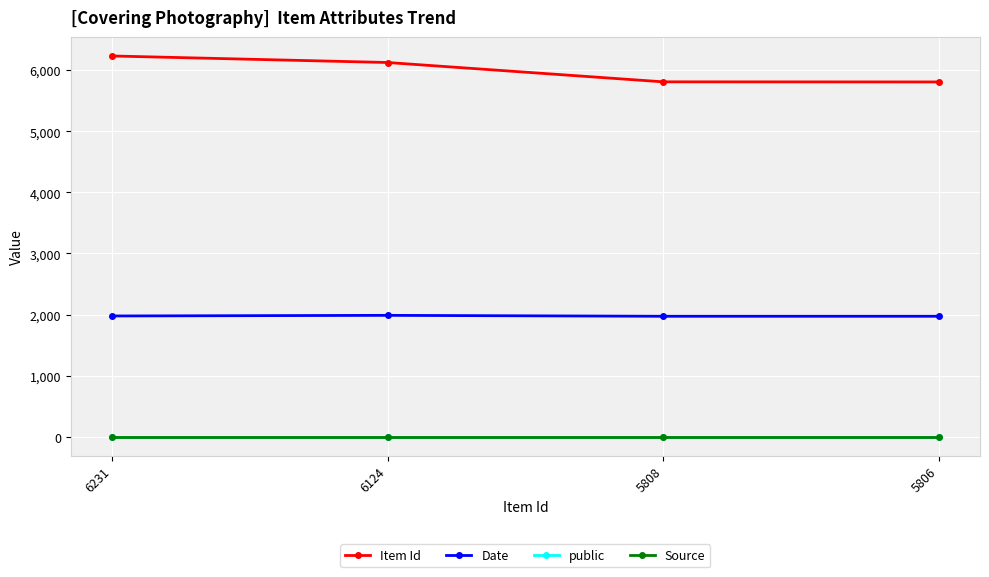

True or false: public has more than 1 interior local peaks.

False